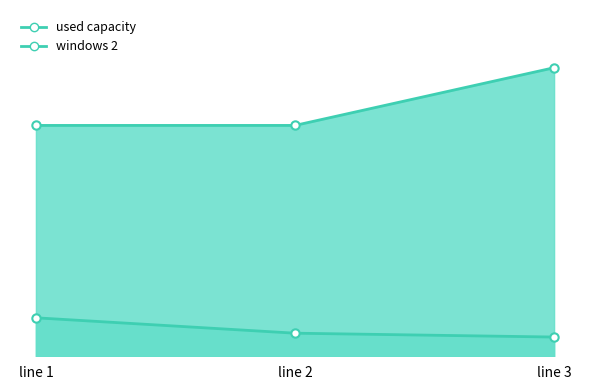

Which series has the largest total across all categories?

used capacity